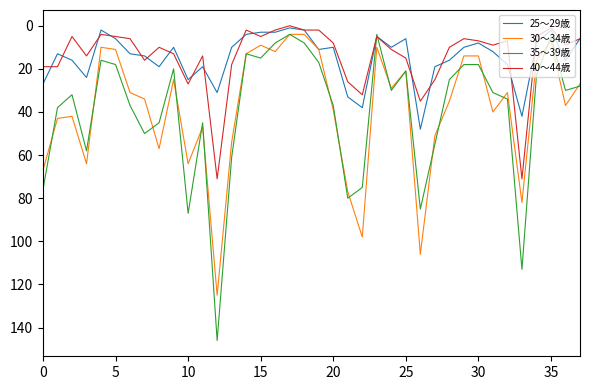

What are all the series names shown in the legend?

25～29歳, 30～34歳, 35～39歳, 40～44歳